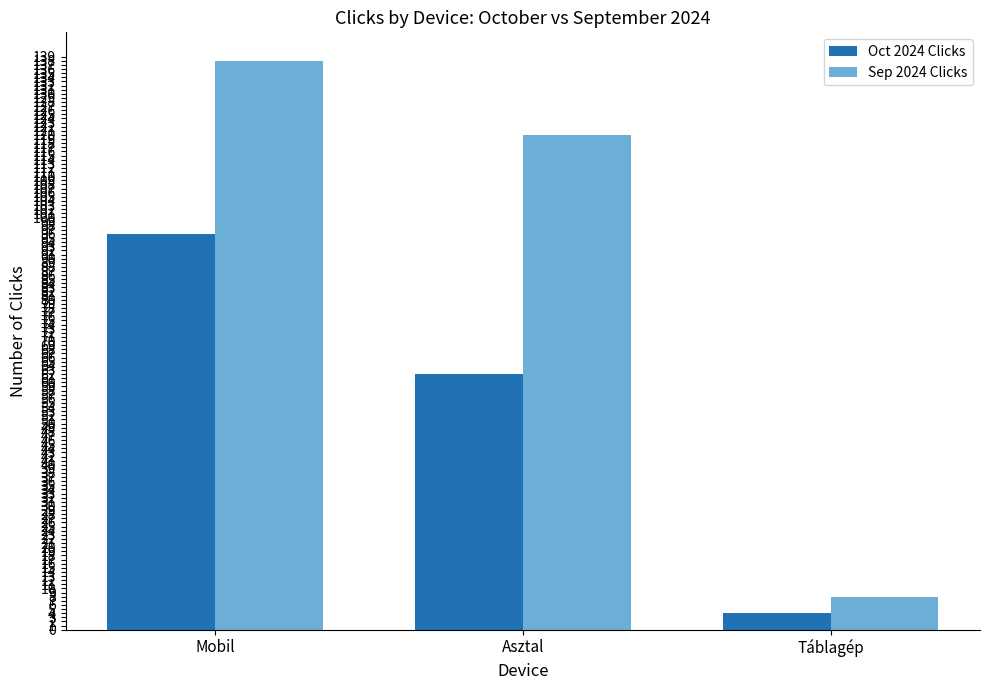

What is the difference between the Oct 2024 Clicks values at Táblagép and Mobil?

92